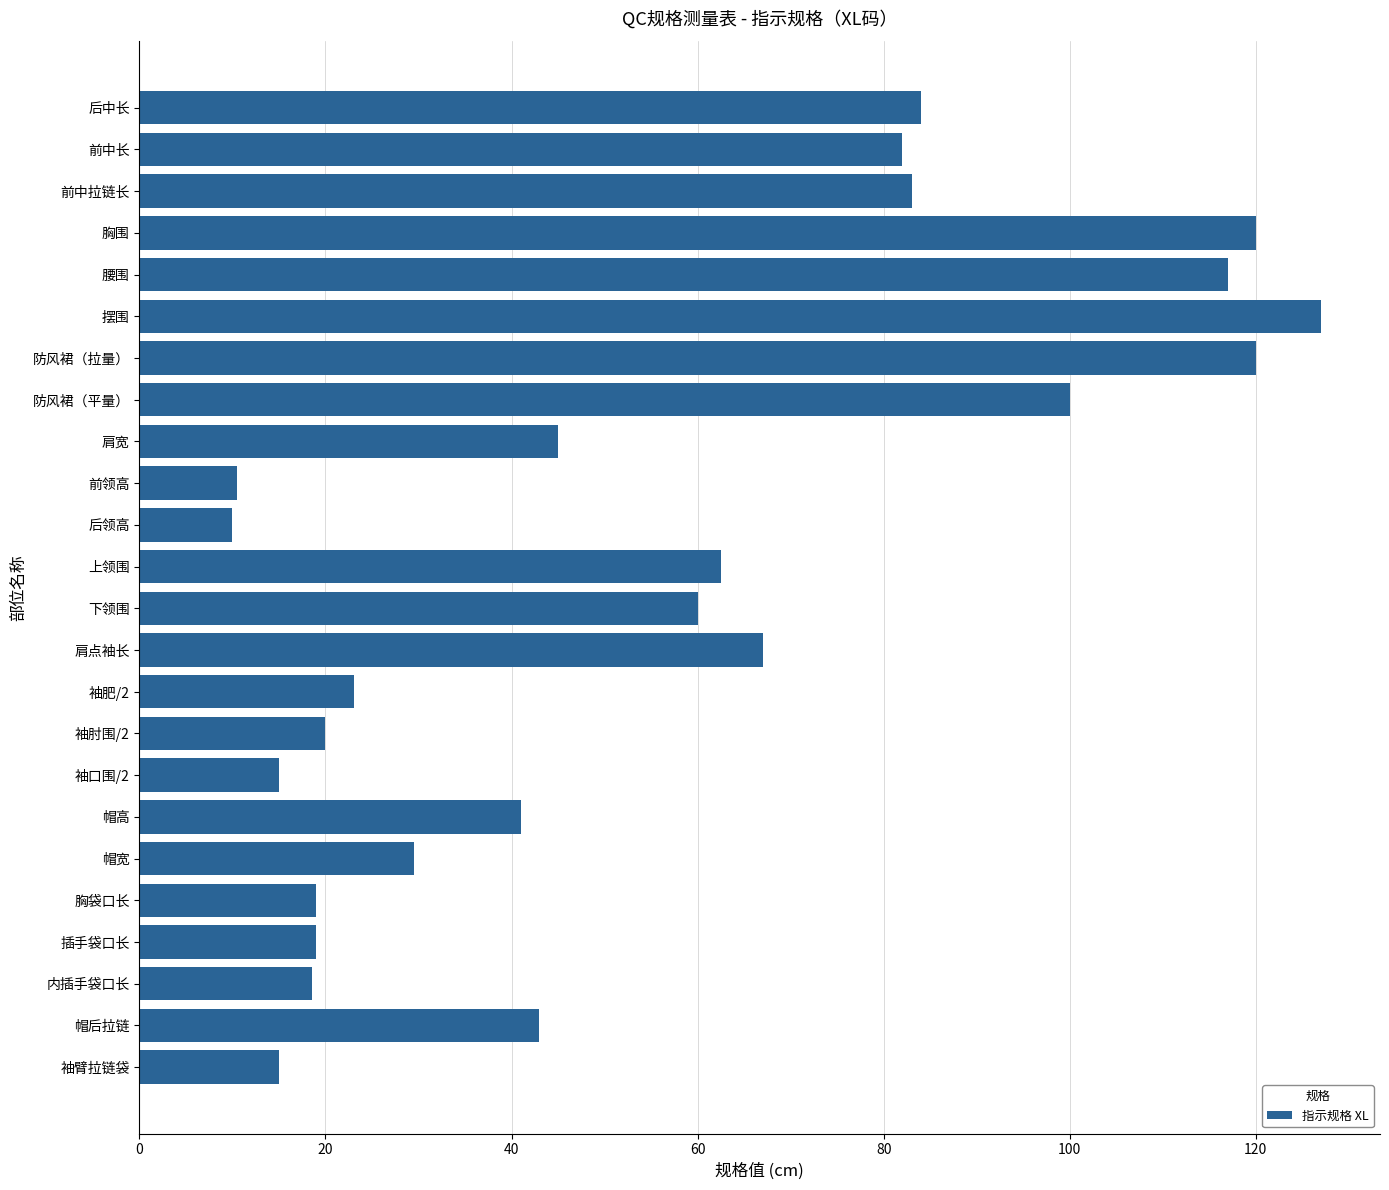

What is the maximum value shown in the chart?

127.0